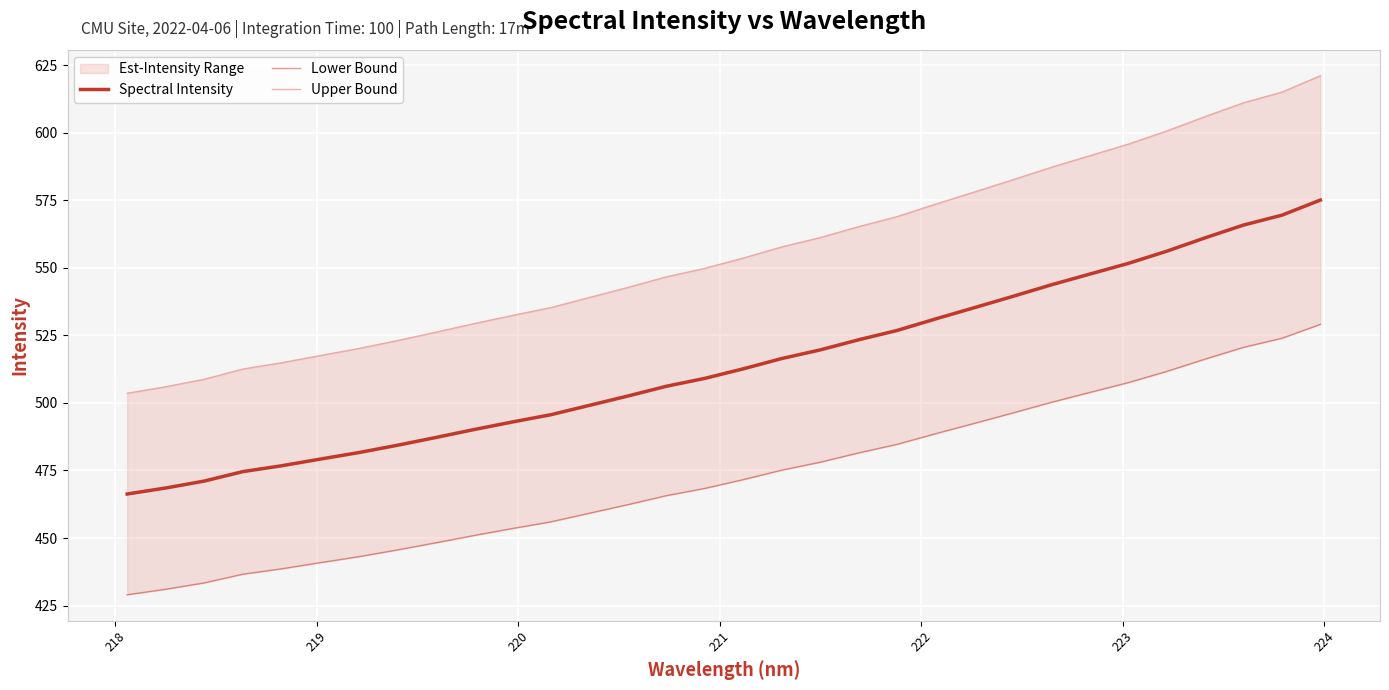

True or false: Lower Bound and Spectral Intensity intersect in this chart.

False